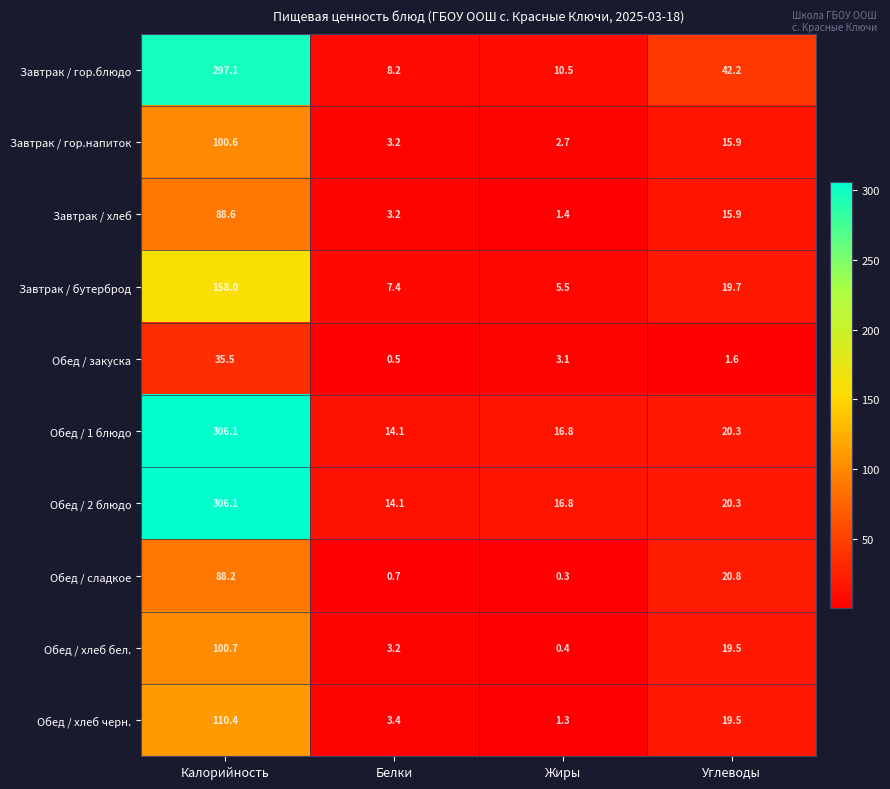

What is the sum of the Обед / хлеб бел. values at Калорийность and Жиры?

101.1